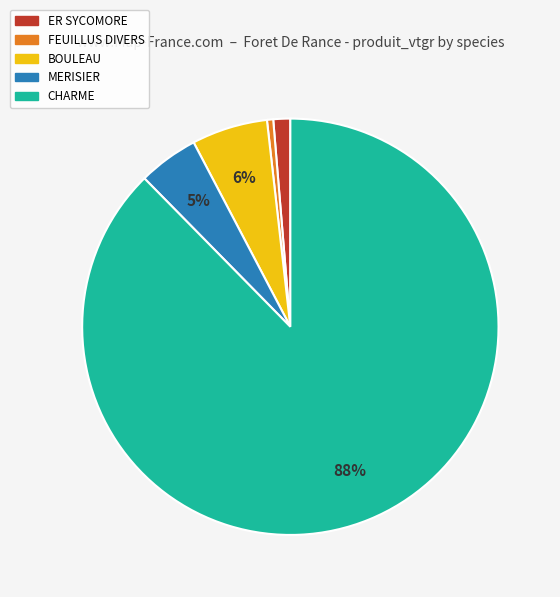

Is there any slice that represents more than half of the pie?

Yes